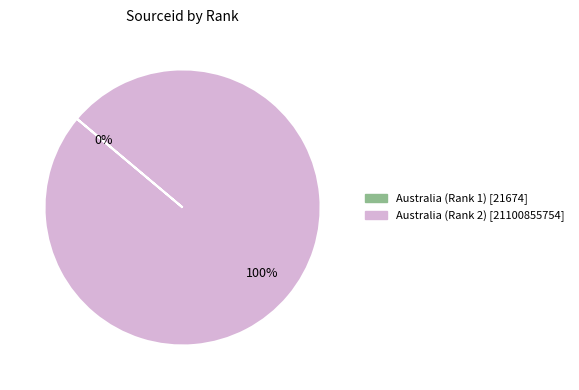

To the nearest percent, what percentage of the pie is Australia (Rank 2)?

100%